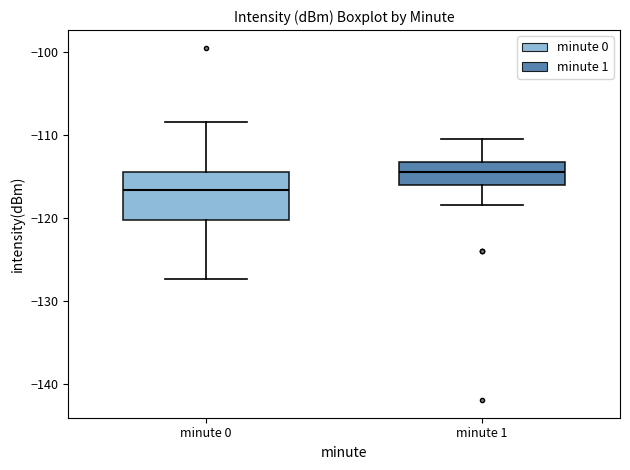

Which box is the tallest, from its lower edge to its upper edge?

minute 0